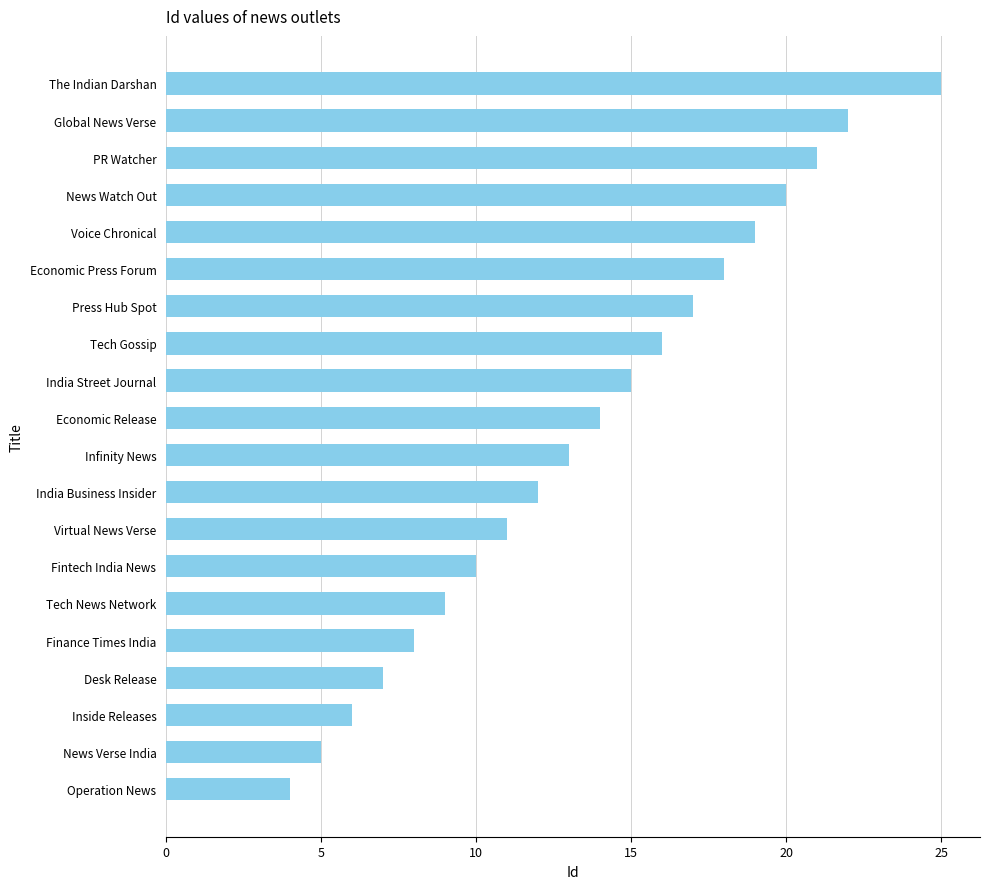

What is the change in value from Press Hub Spot to Tech News Network?

-8